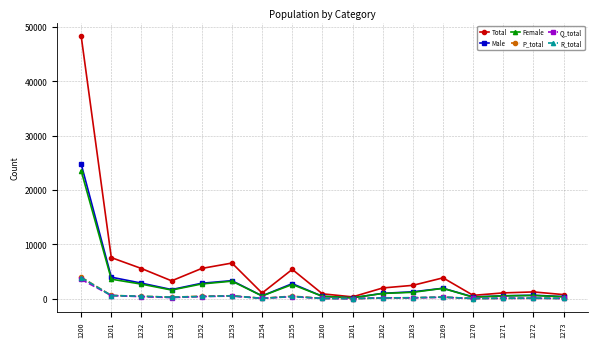

True or false: Female has more than 1 interior local peaks.

True